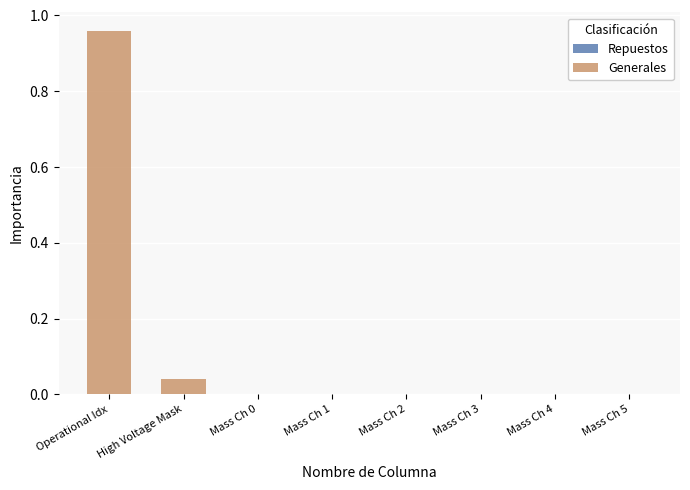

Which category has the highest value across all series?

Operational Idx